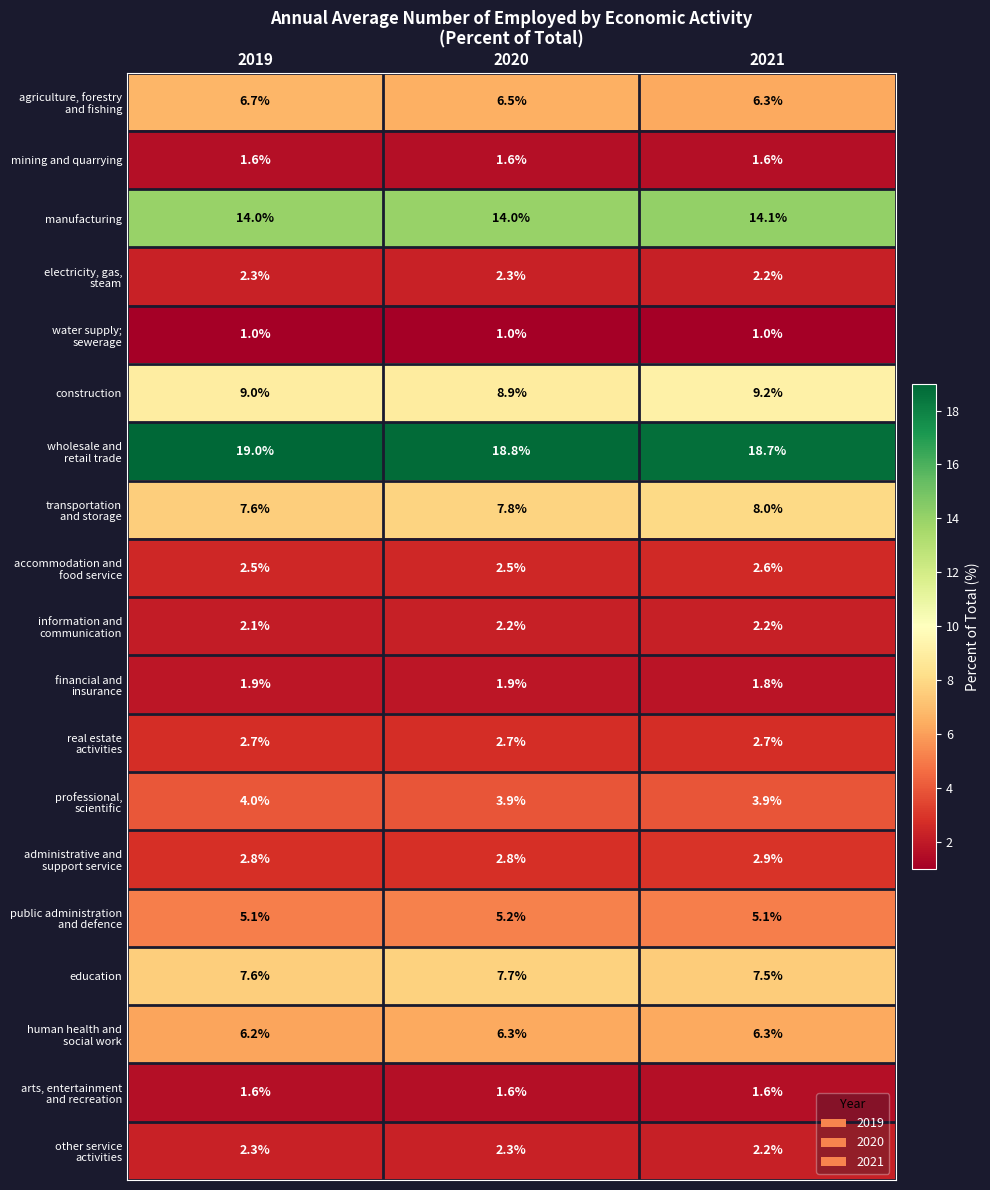

What is the spread (max minus min) of values at 2020?

17.8